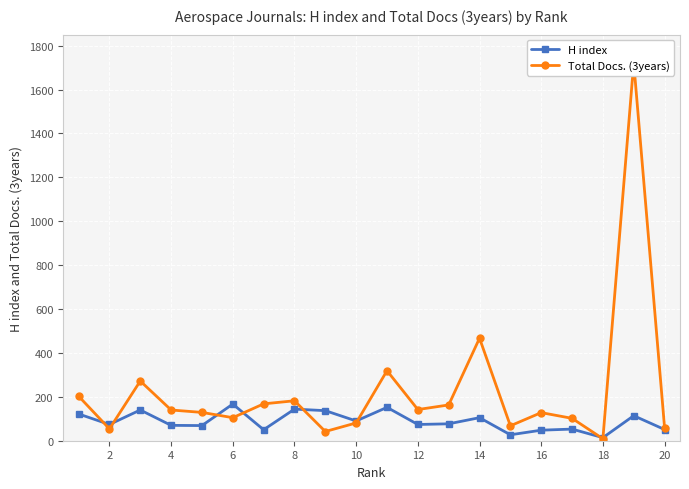

The value of H index at 2 is 74. True or false?

True